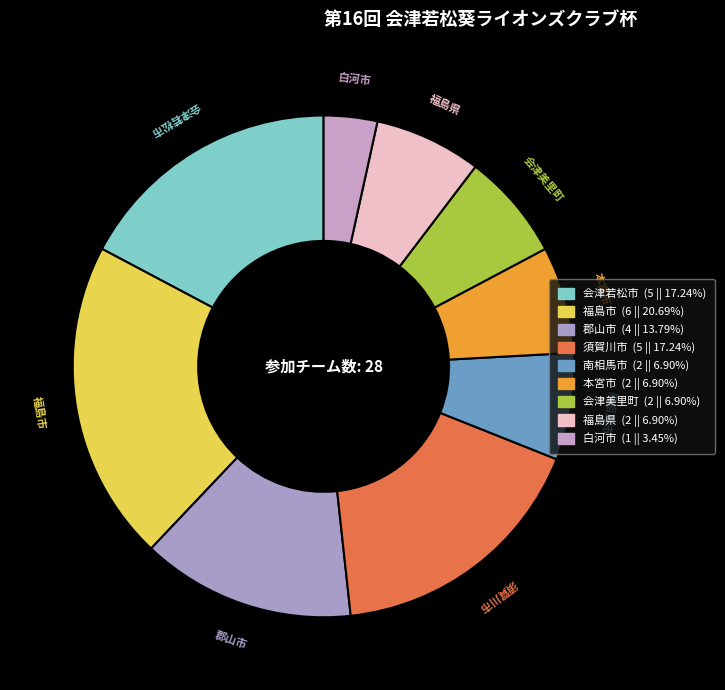

To the nearest percent, what portion does 須賀川市 represent?

17%